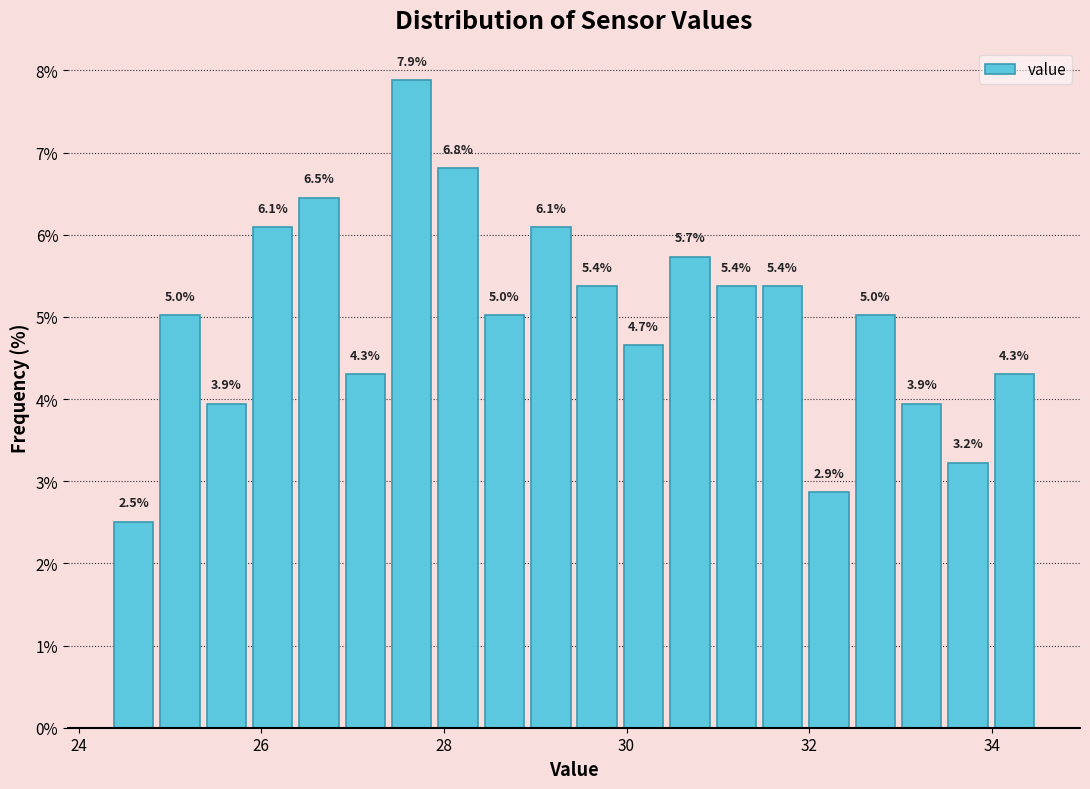

Around what value on the x-axis is the tallest bar? Give the approximate position of its centre, as read against the axis.

27.6